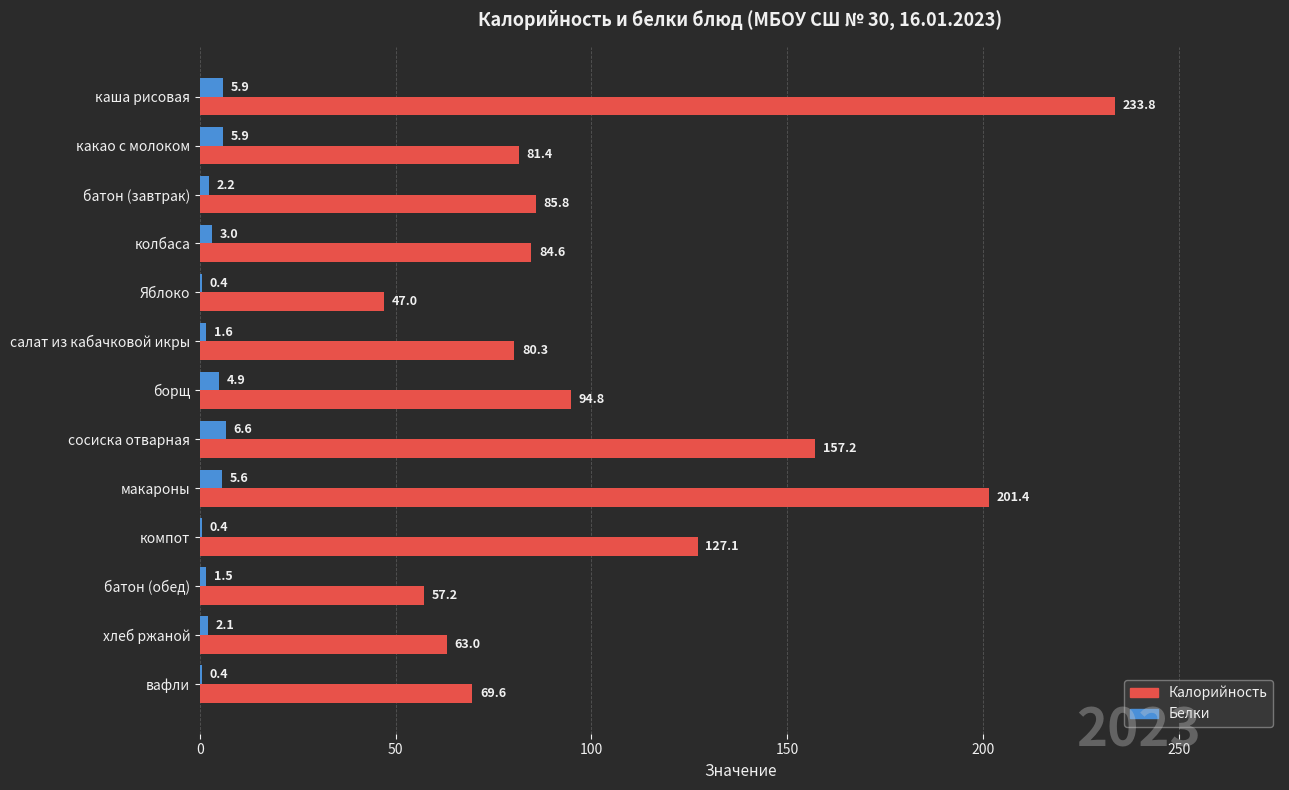

Read the Калорийность value at Яблоко.

47.0